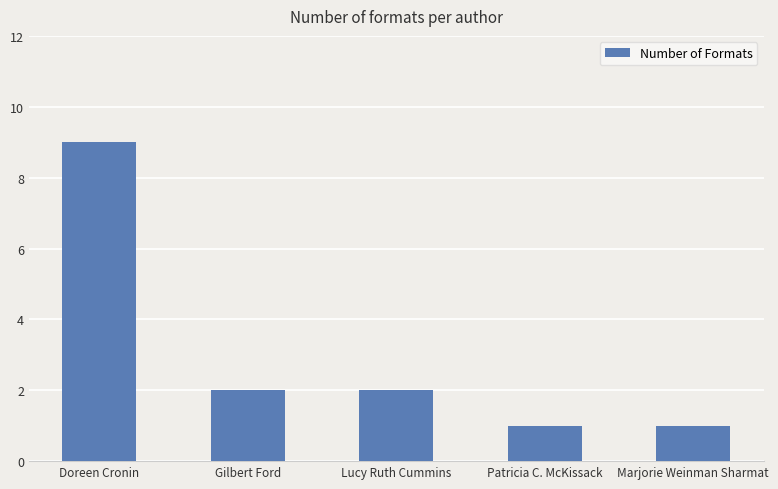

What is the approximate value at Doreen Cronin?

9